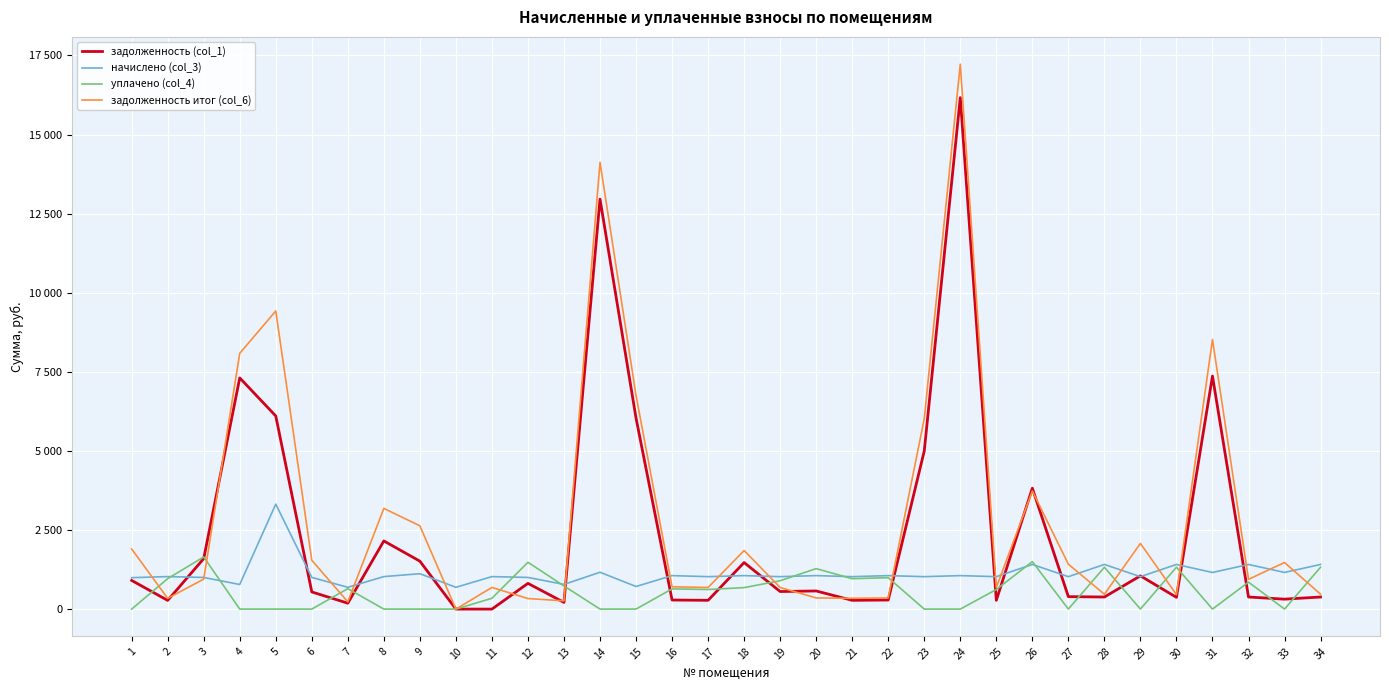

At which category does задолженность итог (col_6) reach its first local peak?

5